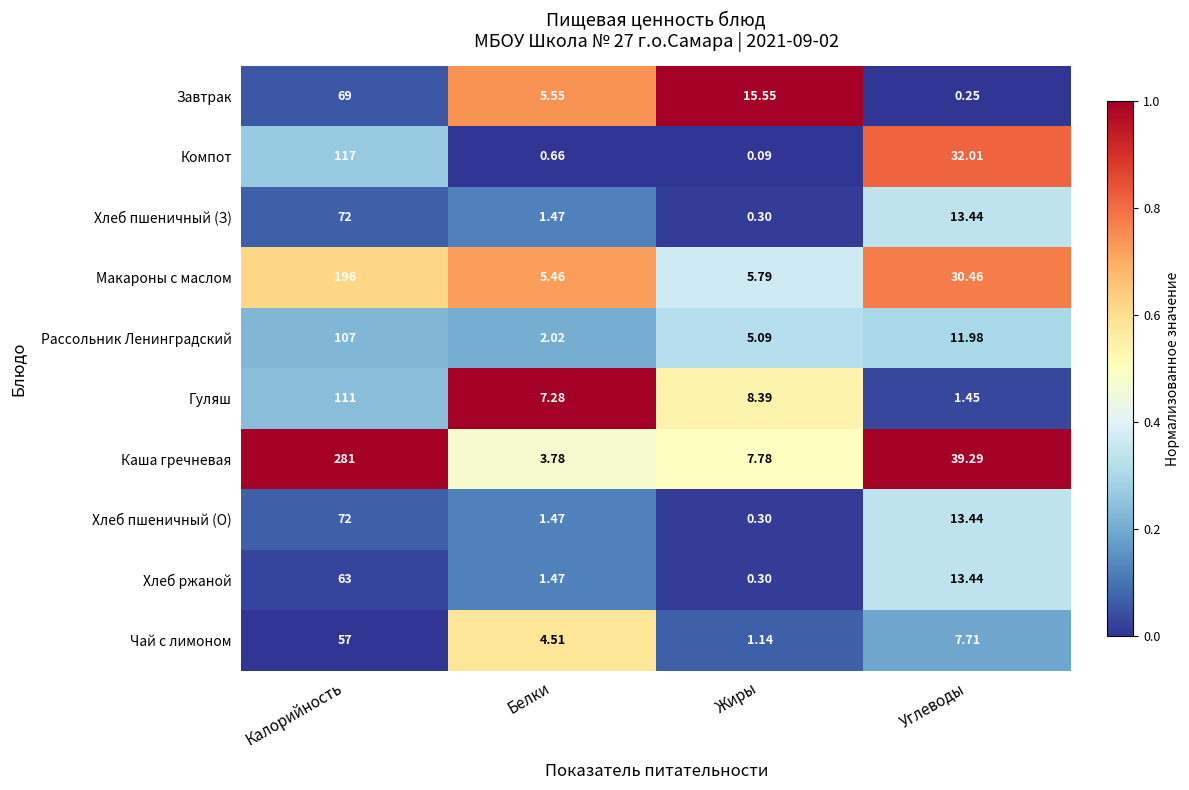

Which series has the widest spread of values?

Каша гречневая